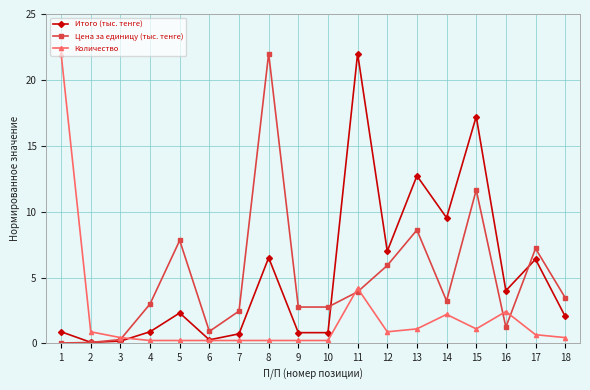

What is the difference between the highest and lowest values at 1?

22.0